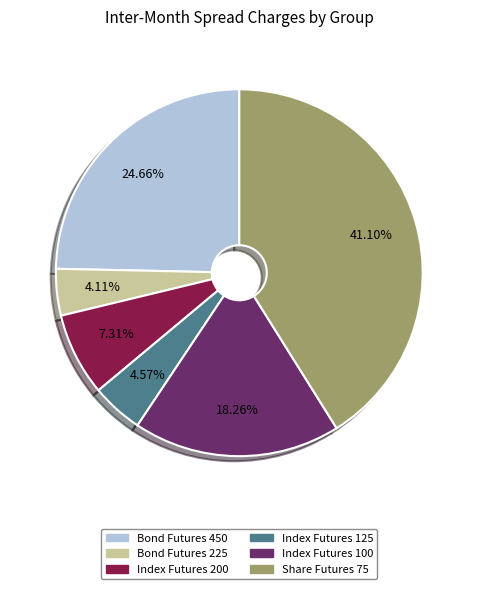

How many slices are in this pie chart?

6